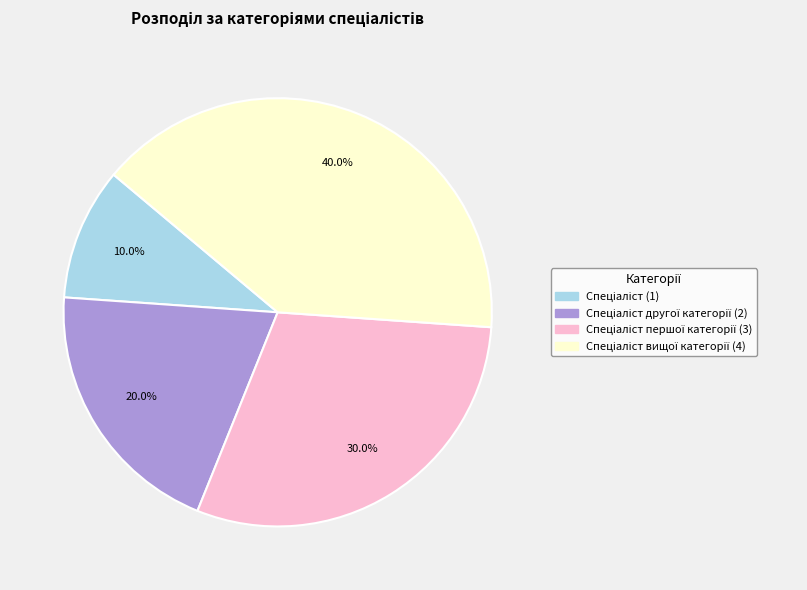

Is there any slice that represents more than half of the pie?

No